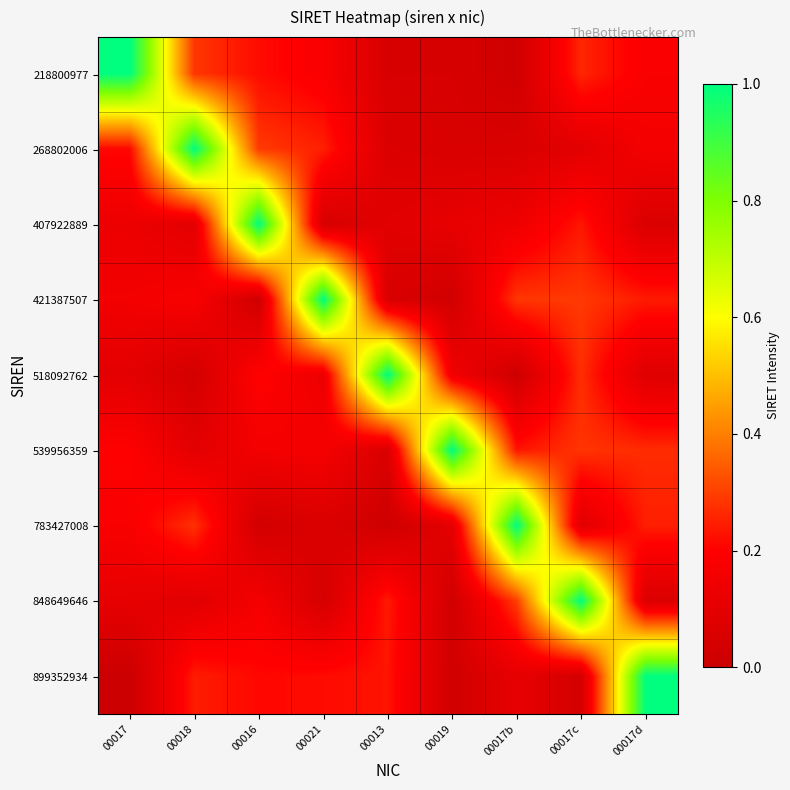

Which series changed the most between 00013 and 00019?

539956359